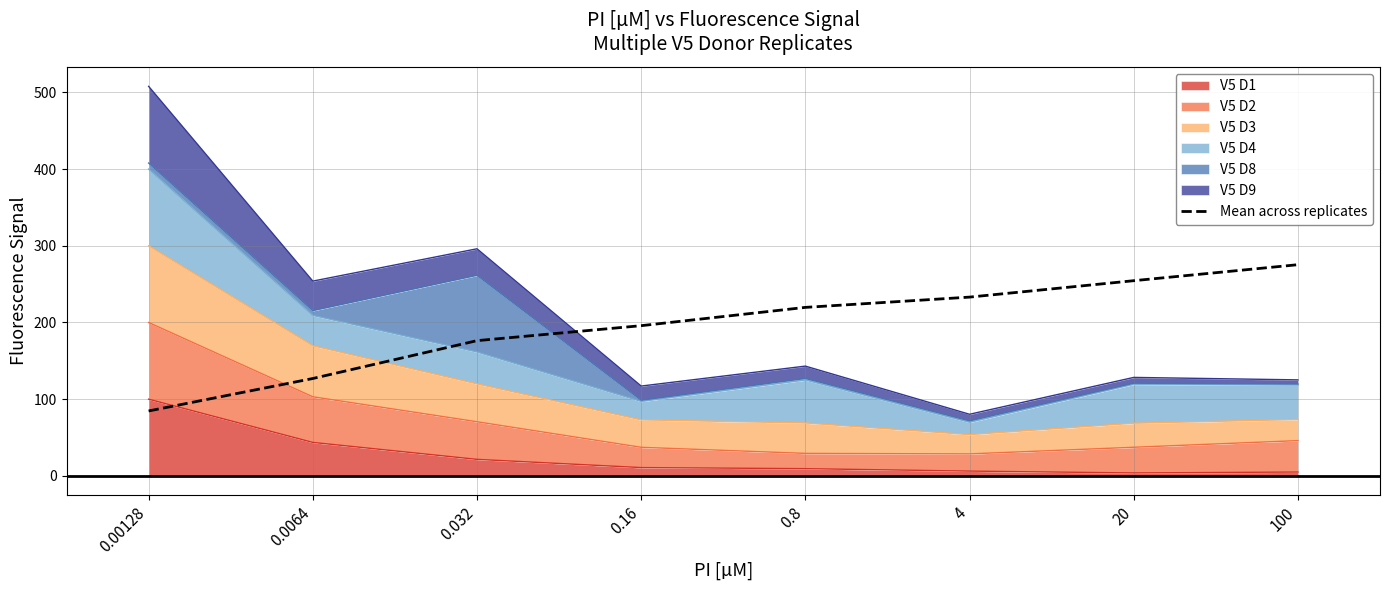

What is the difference between the values at 0.8 and 0.032?

43.4